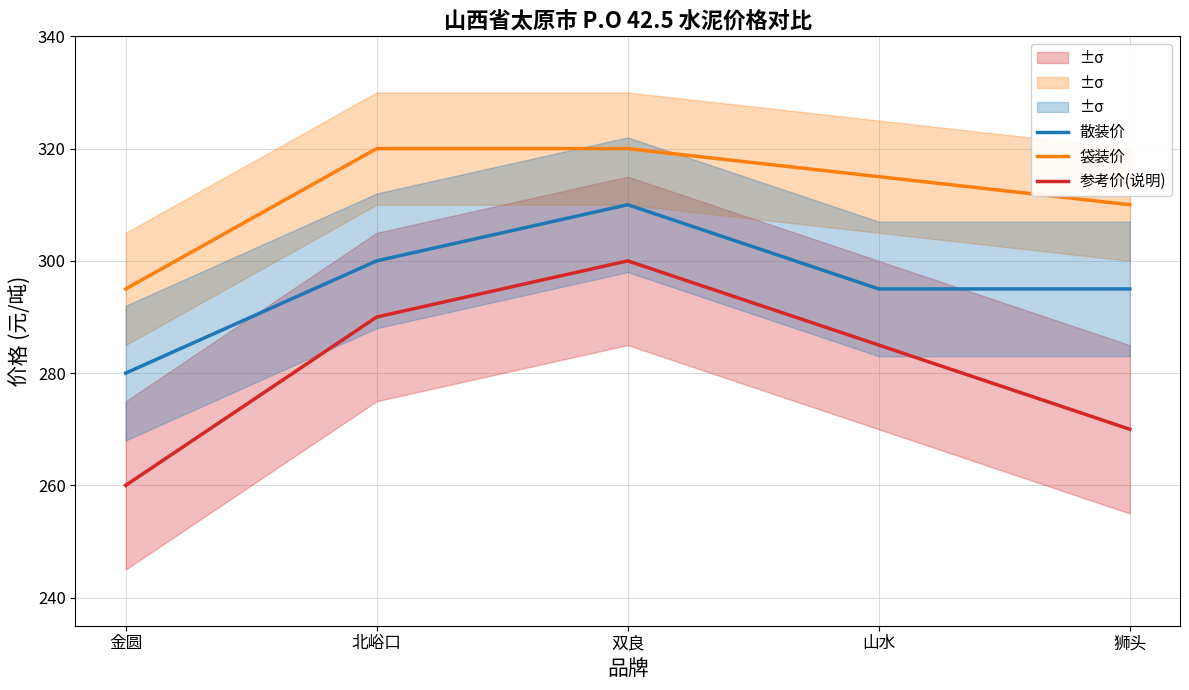

What is the sum of the 散装价 values at 狮头 and 北峪口?

595